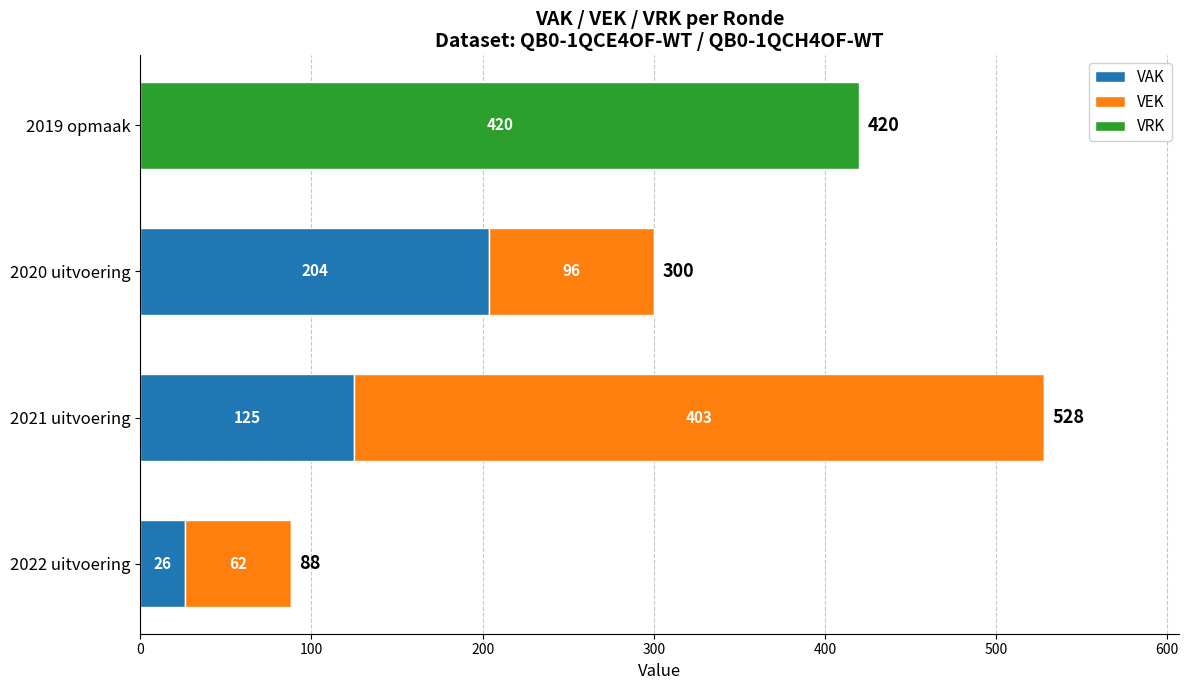

Where is VAK nearest to the value 102?

2021 uitvoering